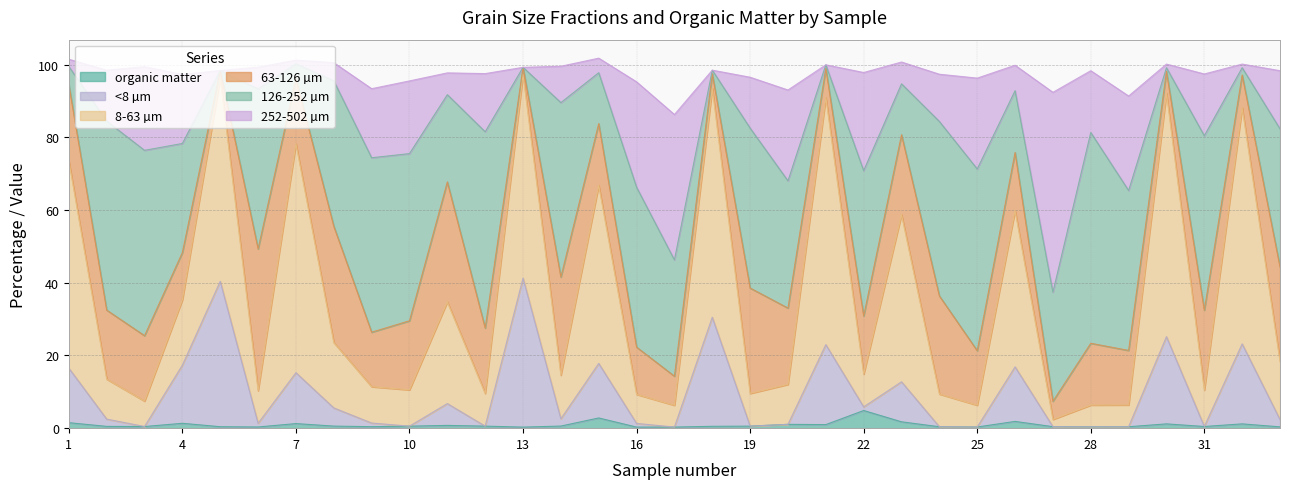

What is the maximum value for organic matter?

4.9